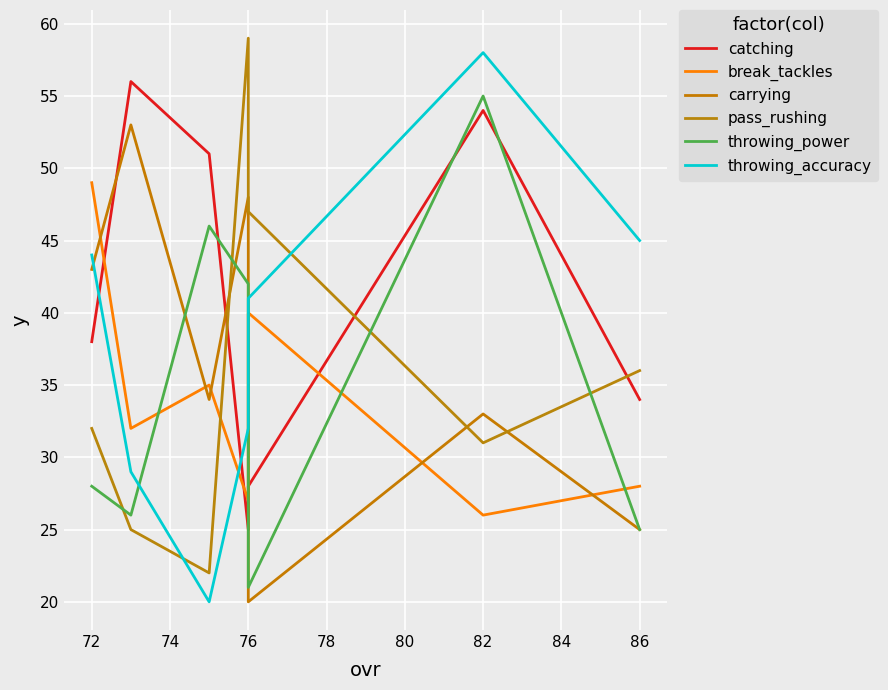

True or false: throwing_accuracy and carrying intersect in this chart.

True